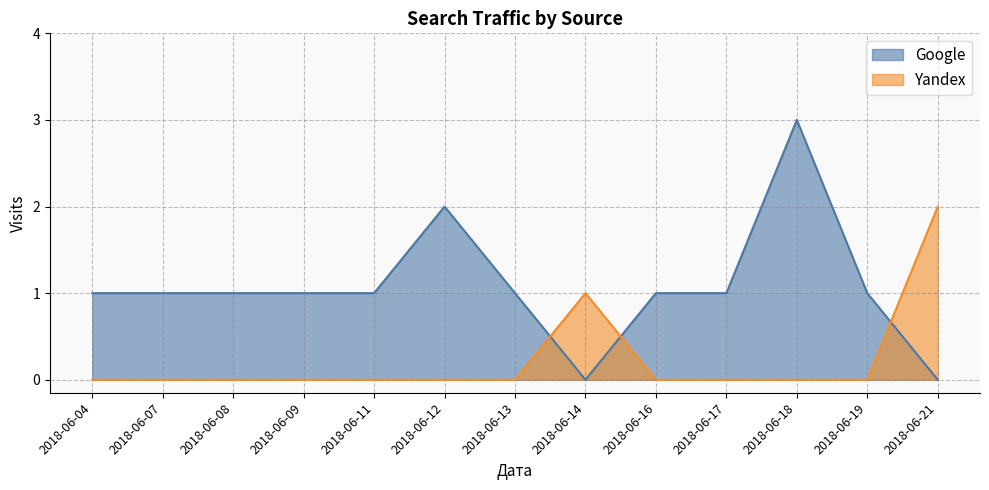

The value of Yandex at 2018-06-09 is 0. True or false?

True